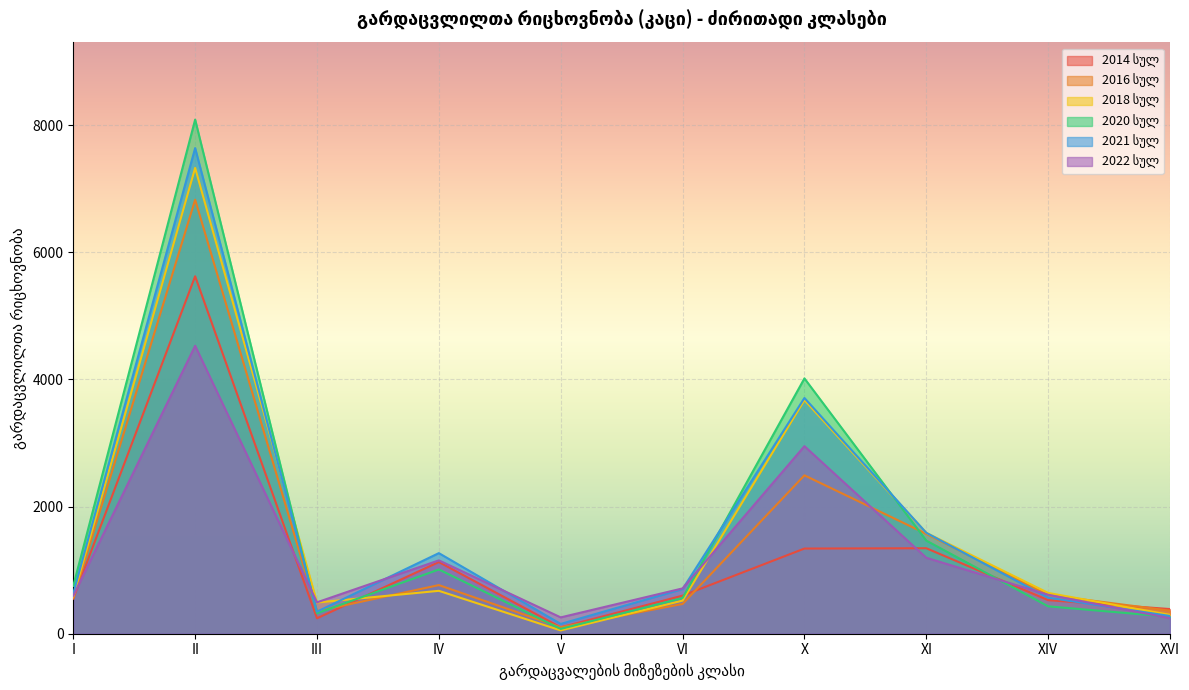

Where is 2016 სულ nearest to the value 3465?

X